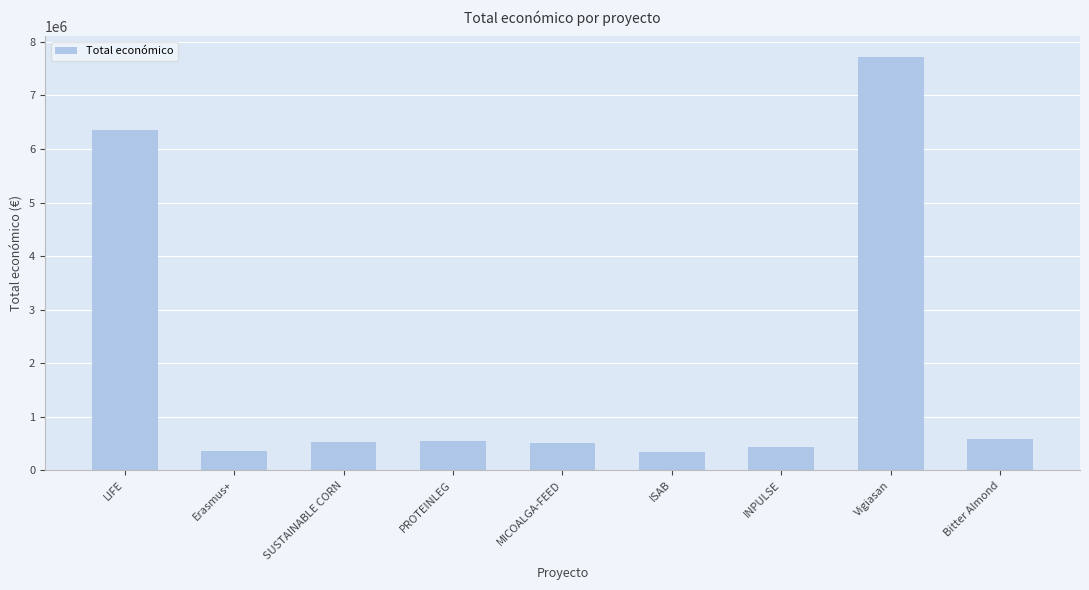

What is the minimum value shown in the chart?

348843